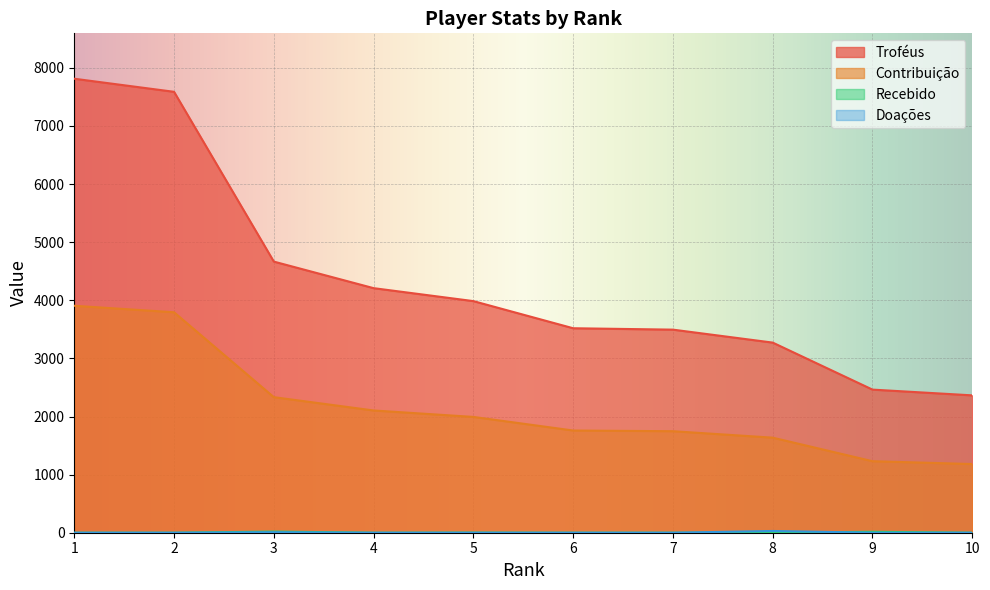

What is the sum of the Contribuição values at 7 and 2?

5541